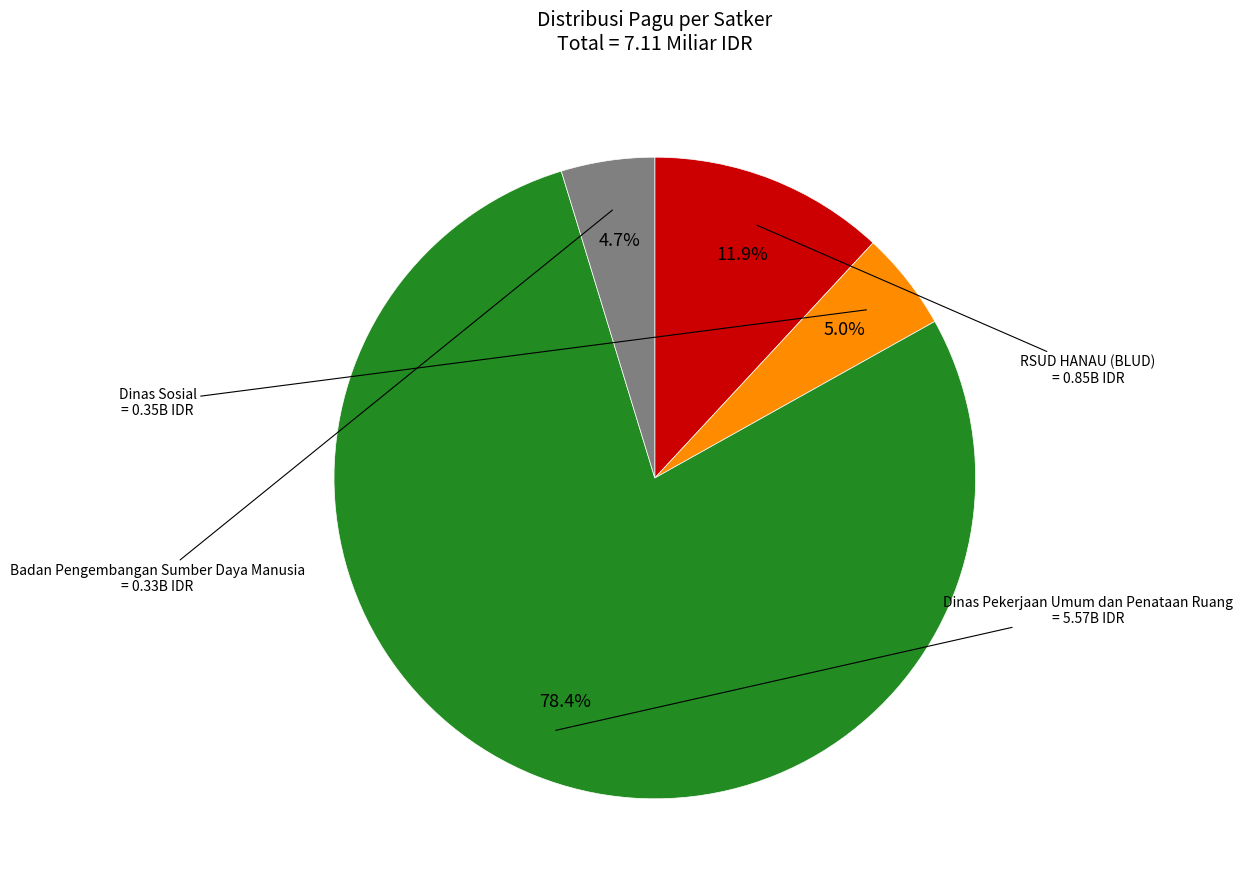

Is there a majority slice in this chart?

Yes